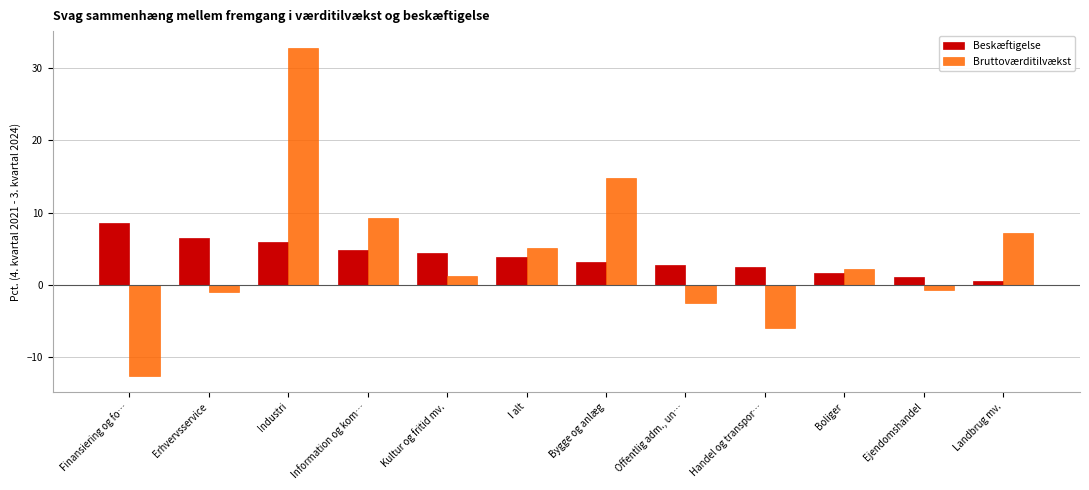

Which series has the largest range (max minus min)?

Bruttoværditilvækst